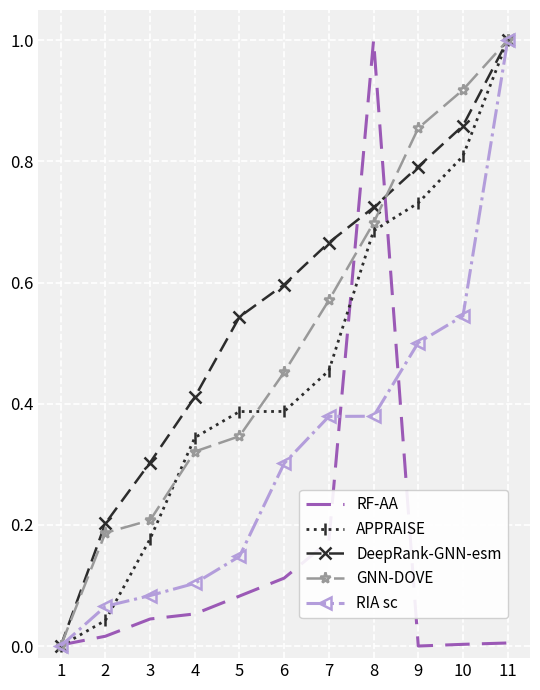

Is it true that GNN-DOVE equals 1.4 at 11?

False